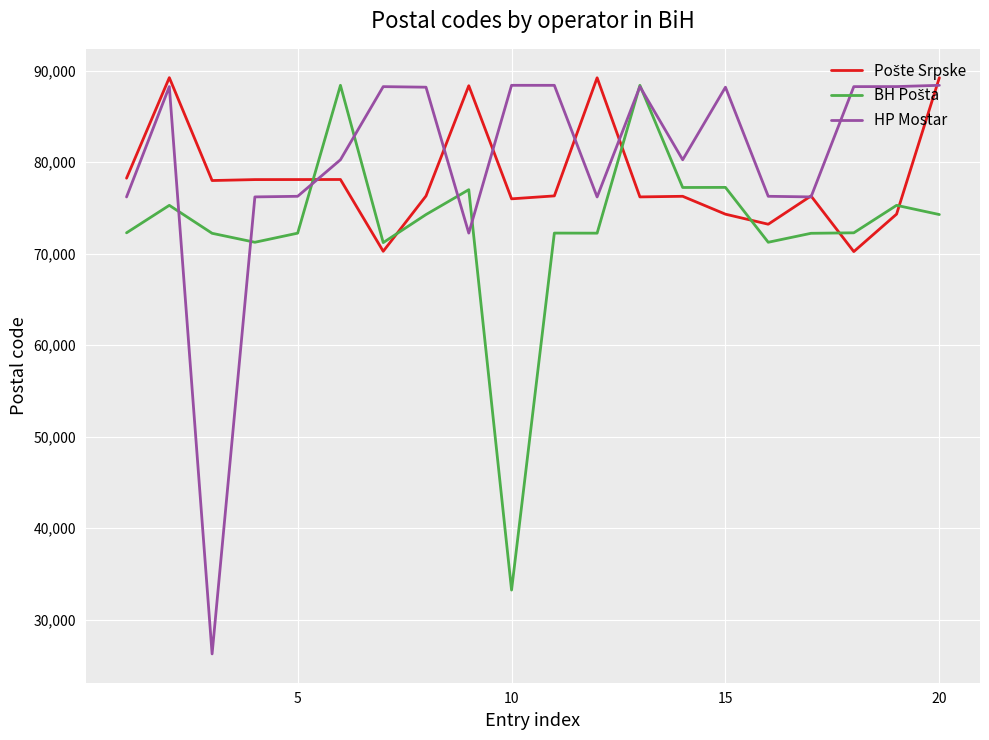

Which series has the widest spread of values?

HP Mostar